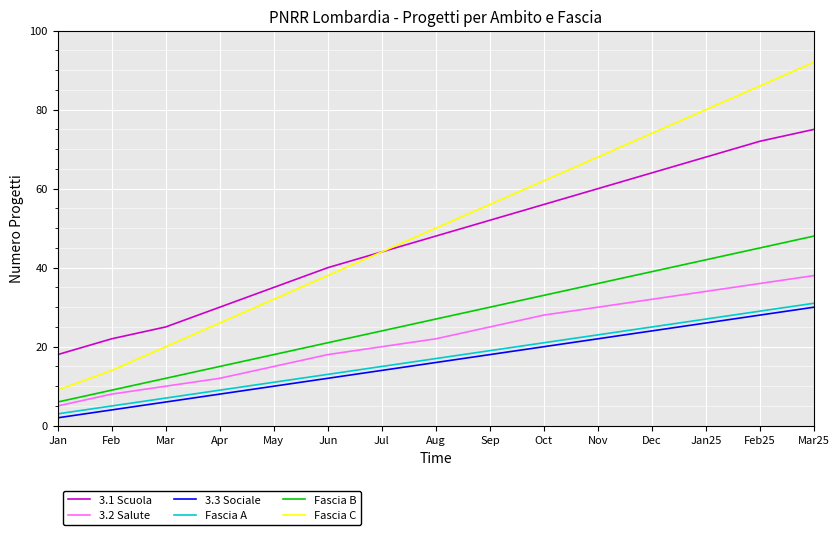

What is the total value across all series at Jan?

43